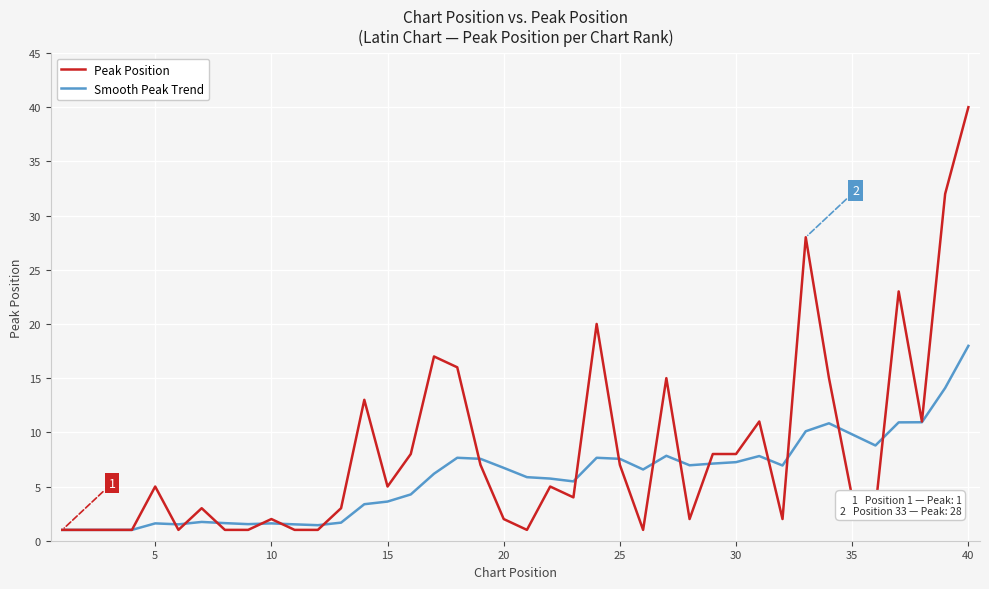

Which series has the largest range (max minus min)?

Peak Position